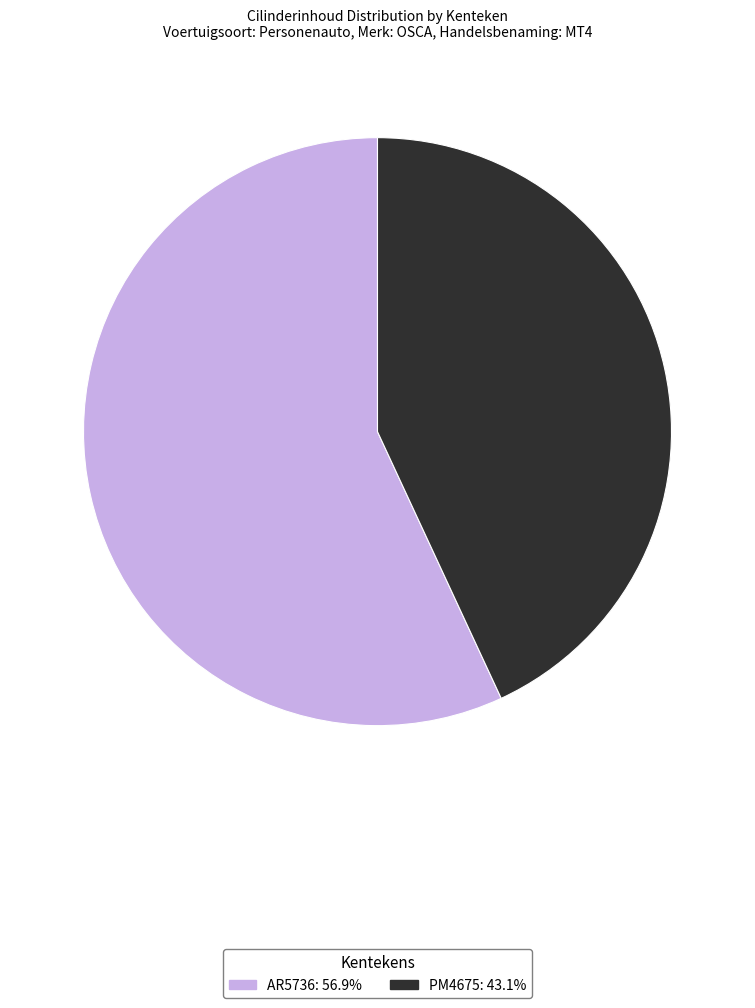

Which category has the biggest portion of the pie?

AR5736